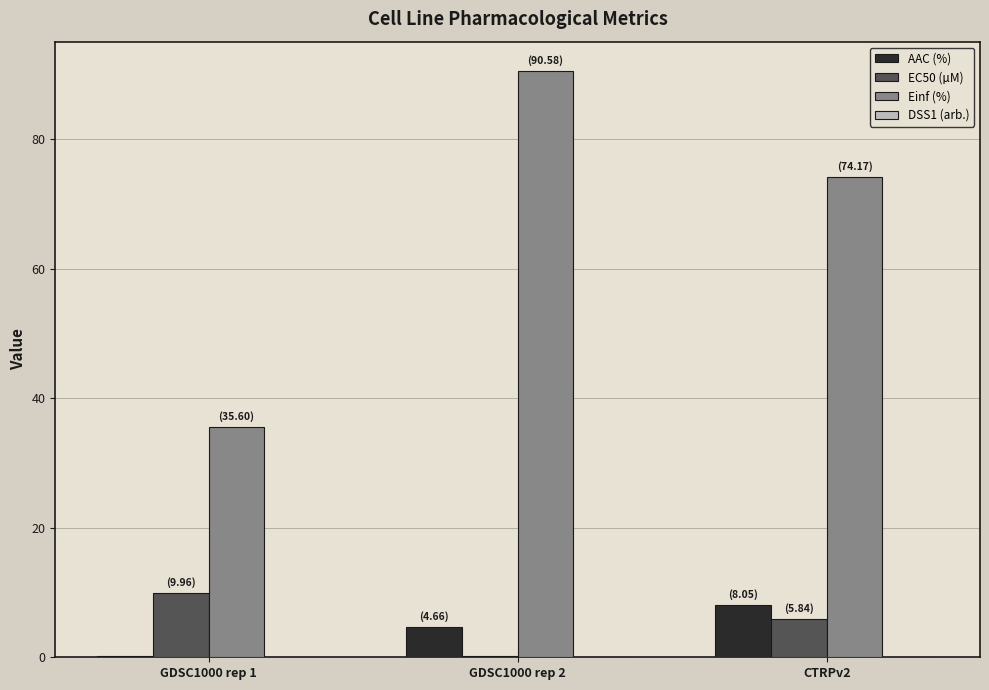

Which series has the largest total across all categories?

Einf (%)